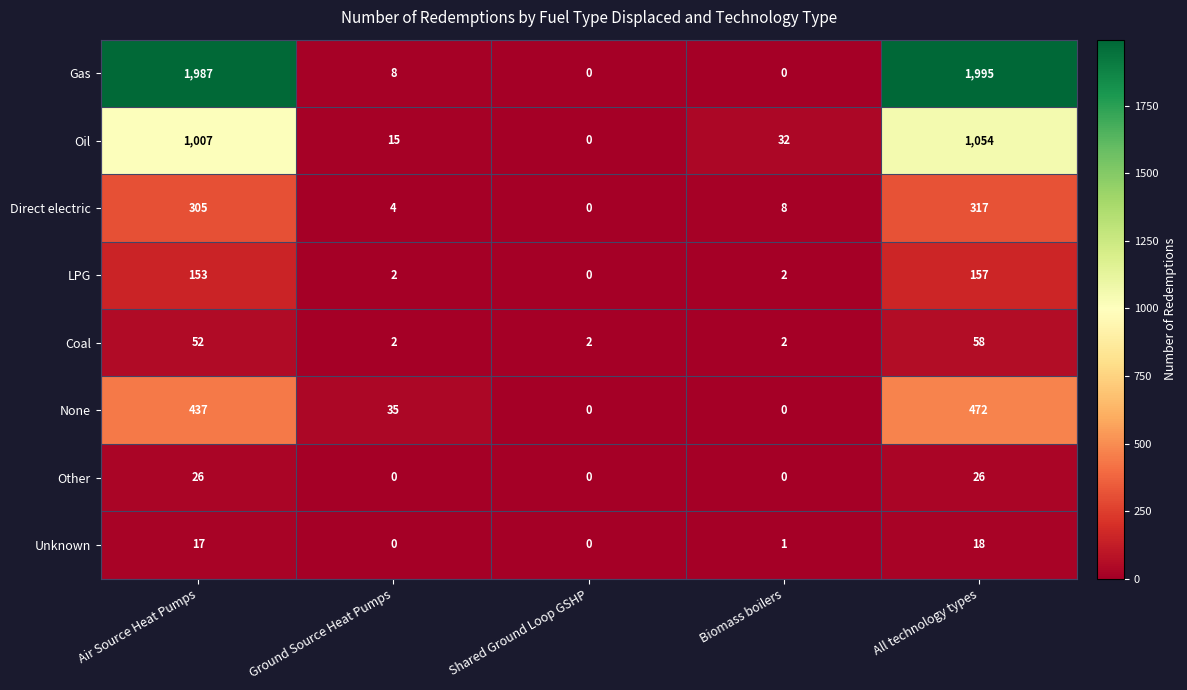

Is the value of LPG at Biomass boilers greater than the value of Unknown at Biomass boilers?

Yes